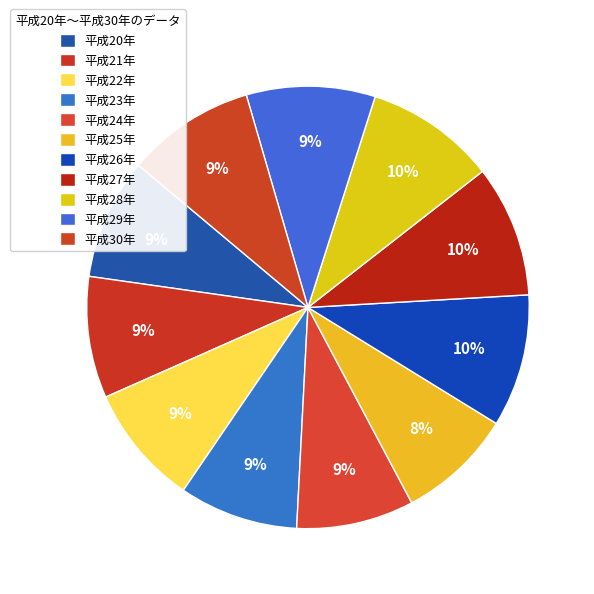

What percentage is NOT represented by 平成21年?

91.1%